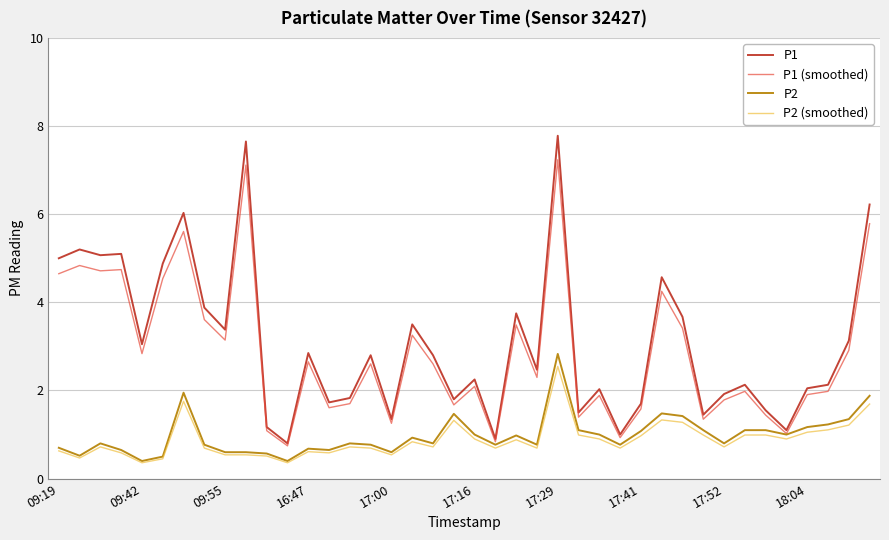

True or false: P2 (smoothed) and P1 intersect in this chart.

False